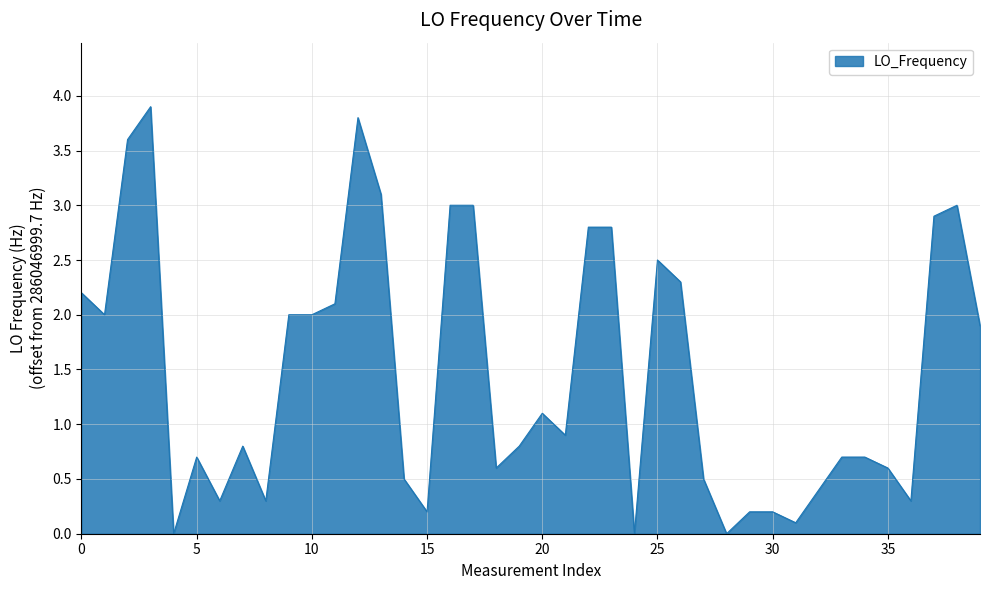

Does the chart display data point markers on the line(s)?

No